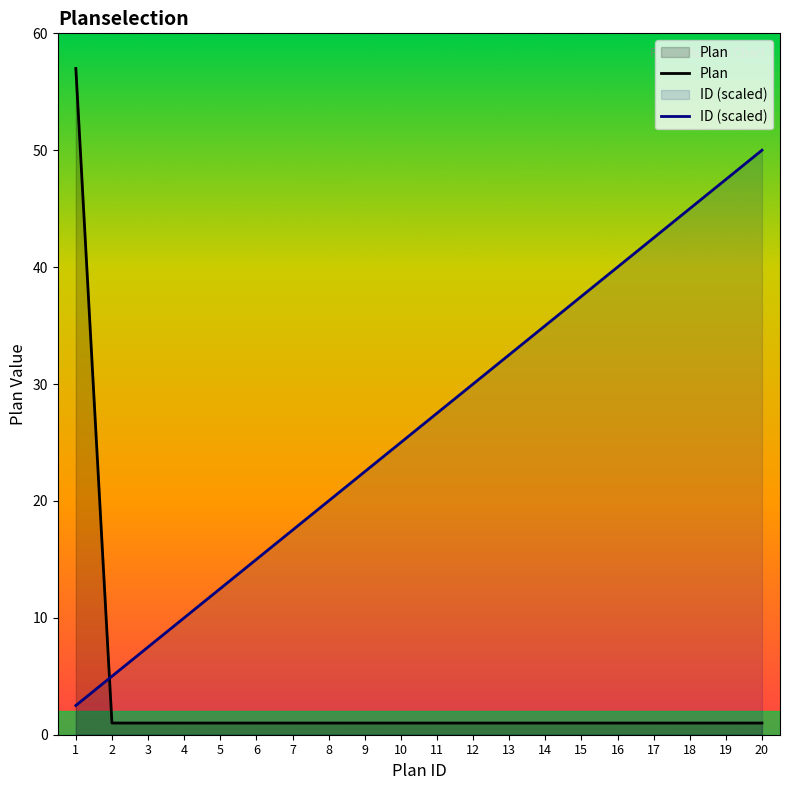

Which category has the lowest value in the ID (scaled) series?

1